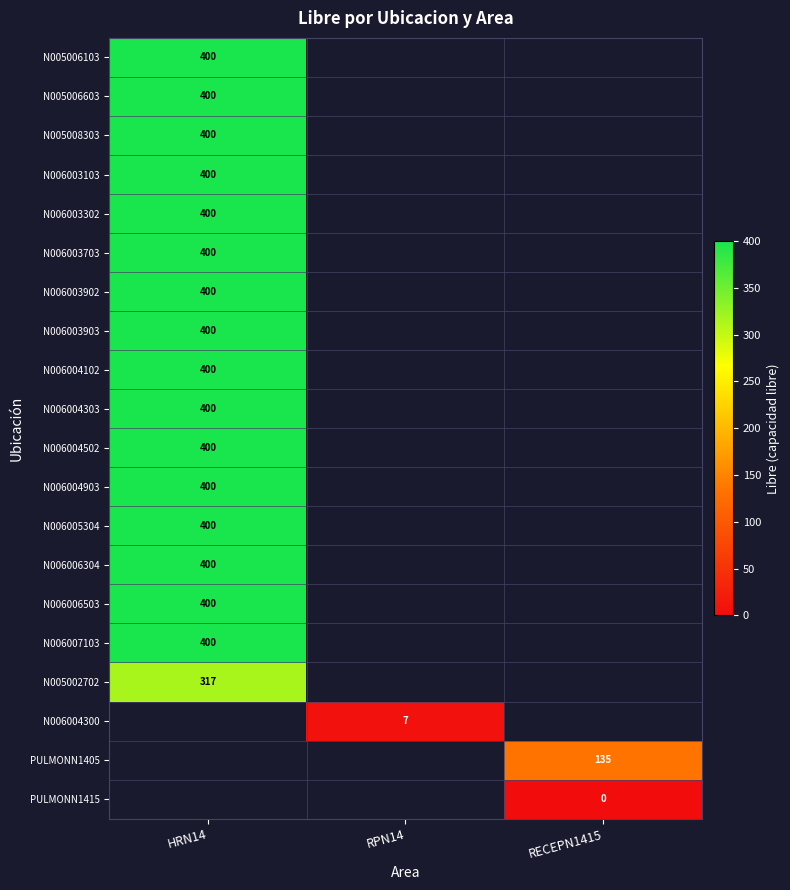

The N006006304 series shows 400 at HRN14. True or false?

True